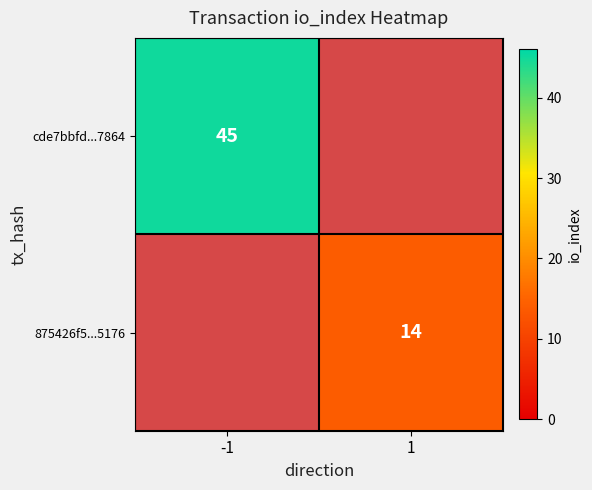

How many categories are shown in the chart?

2